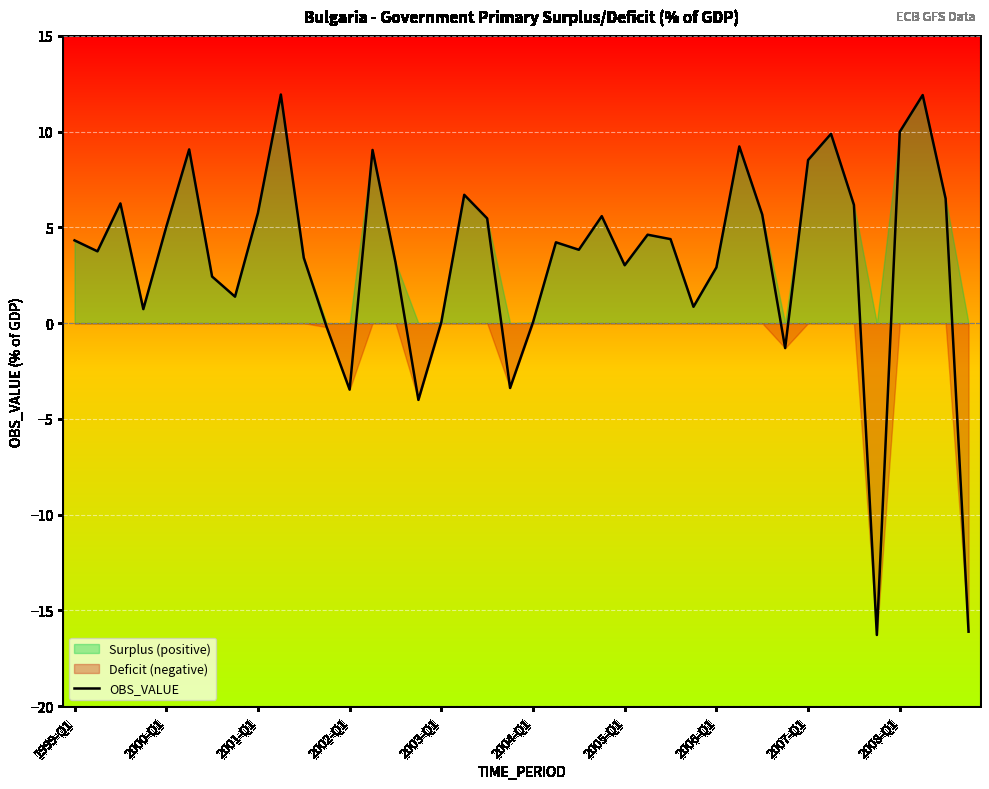

Between 10 and 27, which is larger?

10